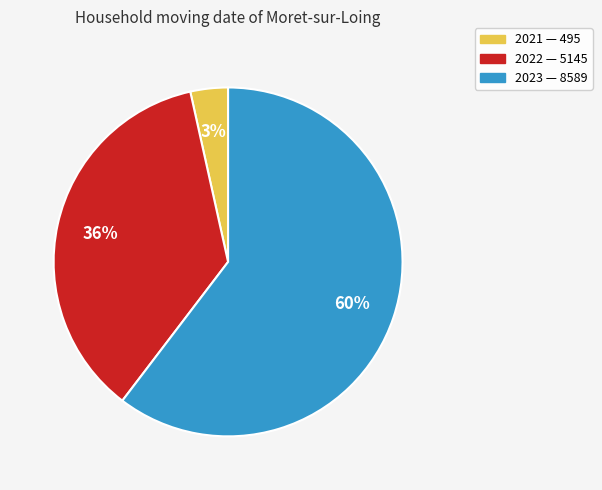

To the nearest percent, what is the combined percentage of 2023 and 2021?

64%